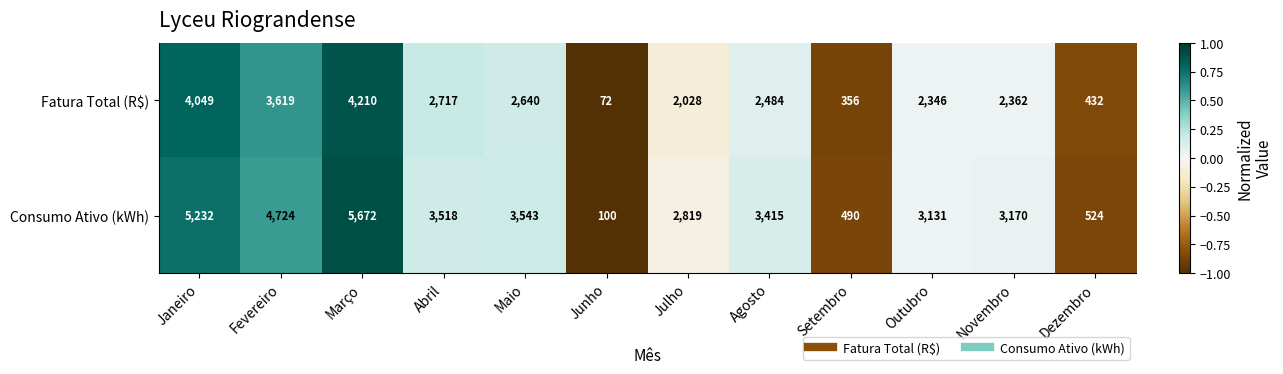

Count the number of categories in the chart.

12